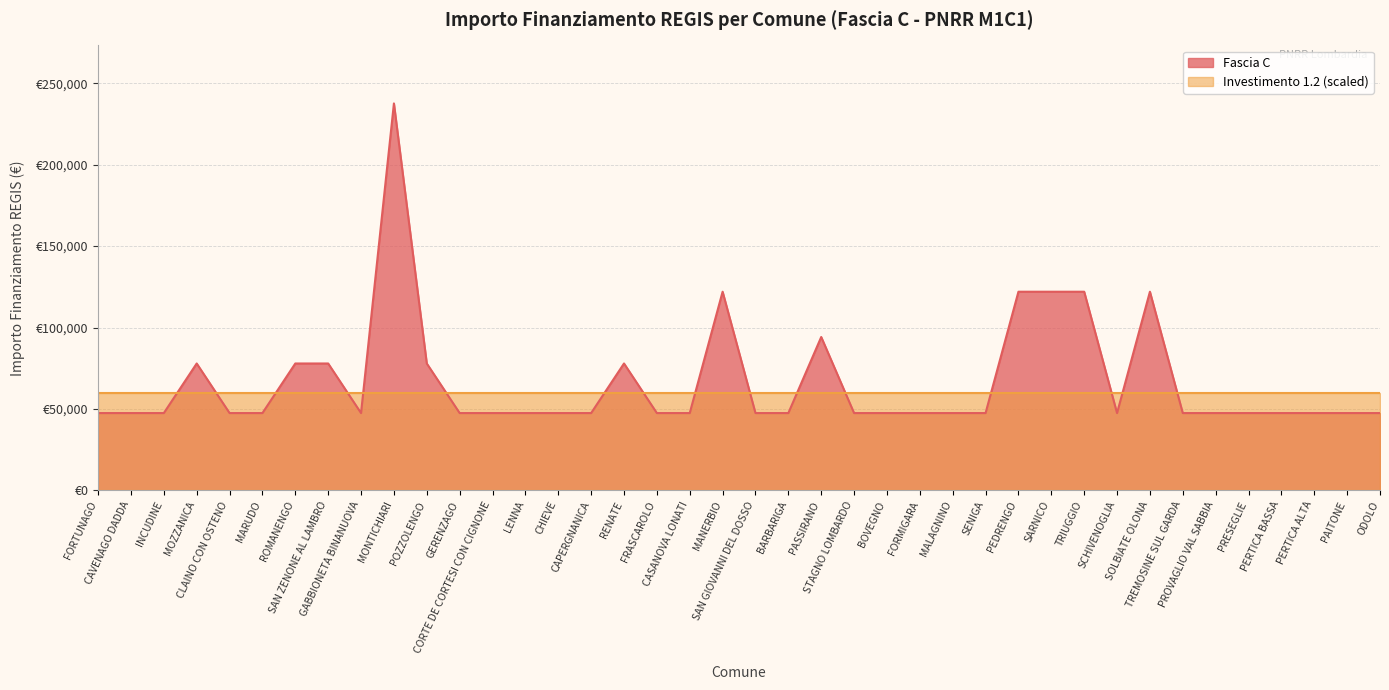

What is the change in value from GABBIONETA BINANUOVA to MANERBIO?

+74565